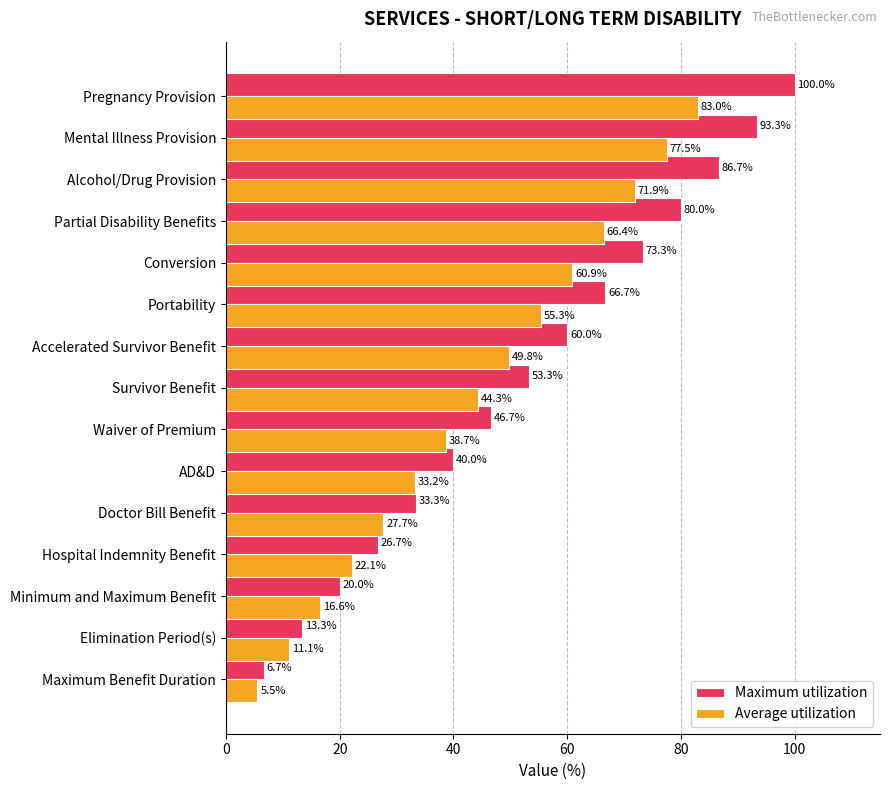

True or false: Average utilization has a value of 58.6 at Survivor Benefit.

False